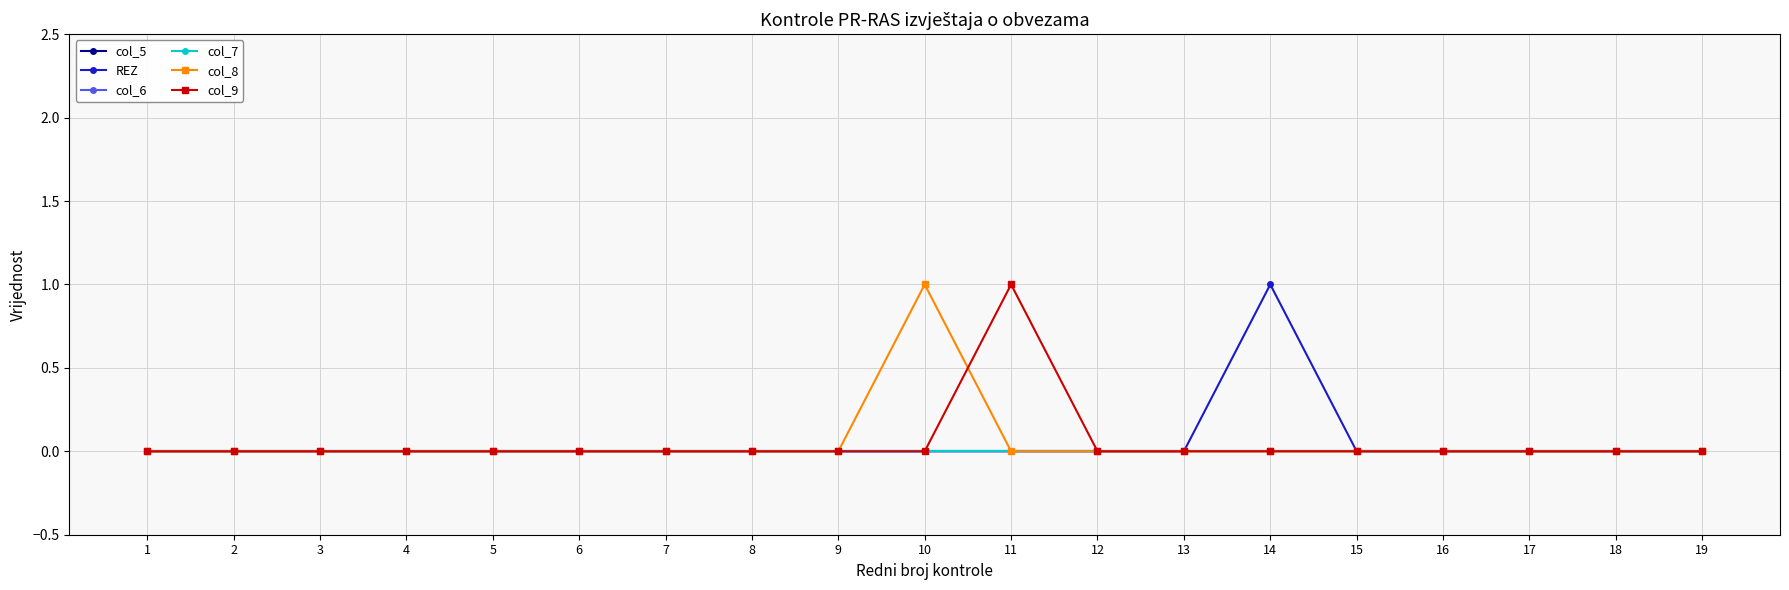

At which label is col_8 closest to 0?

1